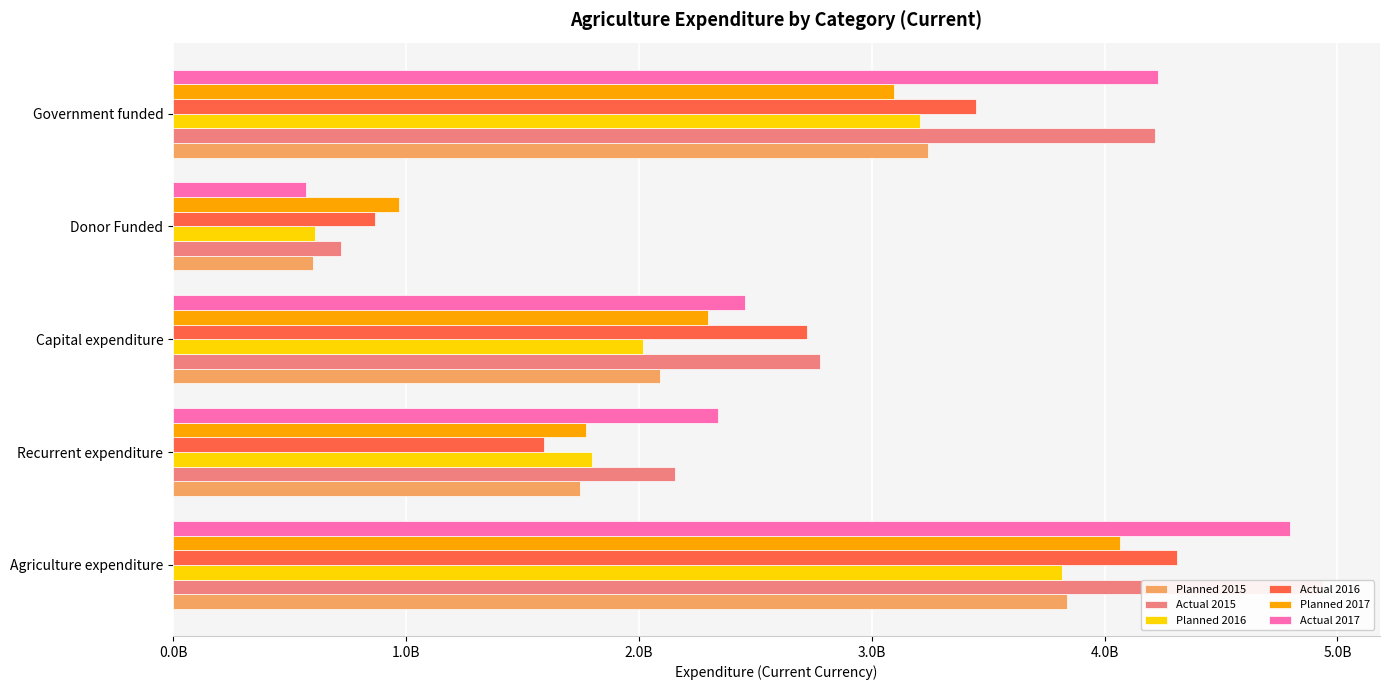

Count the number of data series in this chart.

6